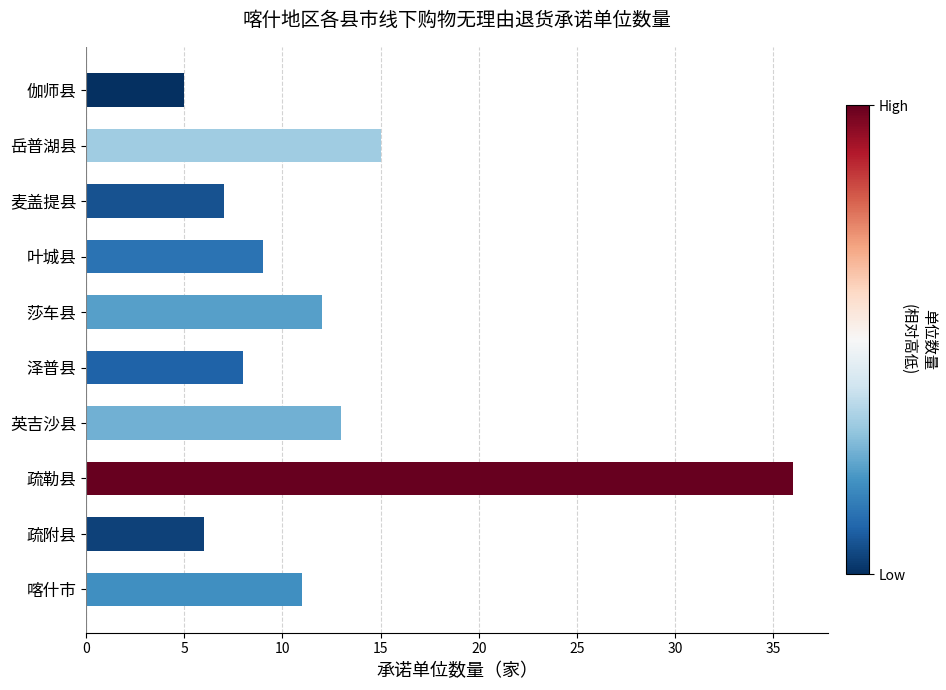

Reading bottom to top, what are all the values shown in this chart?

喀什市=11	疏附县=6	疏勒县=36	英吉沙县=13	泽普县=8	莎车县=12	叶城县=9	麦盖提县=7	岳普湖县=15	伽师县=5